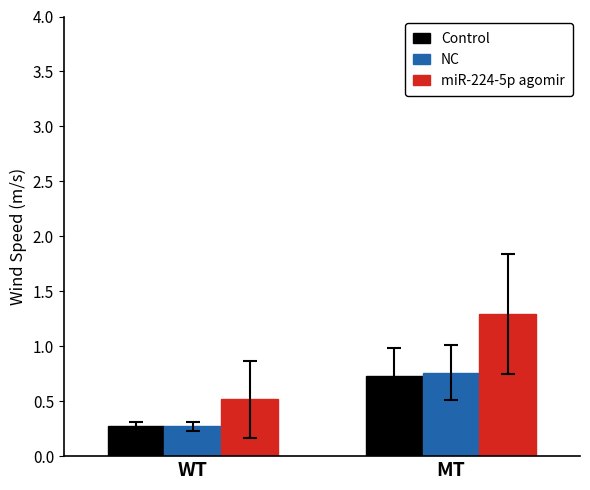

Between WT and MT, which series saw the biggest shift?

miR-224-5p agomir